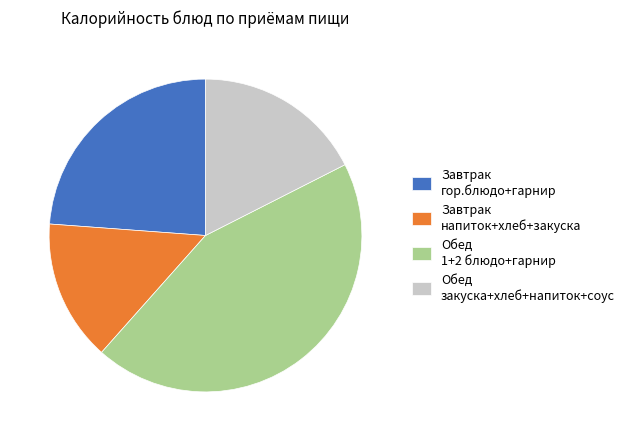

True or false: Обед 1+2 блюдо+гарнир accounts for 57% of the total.

False